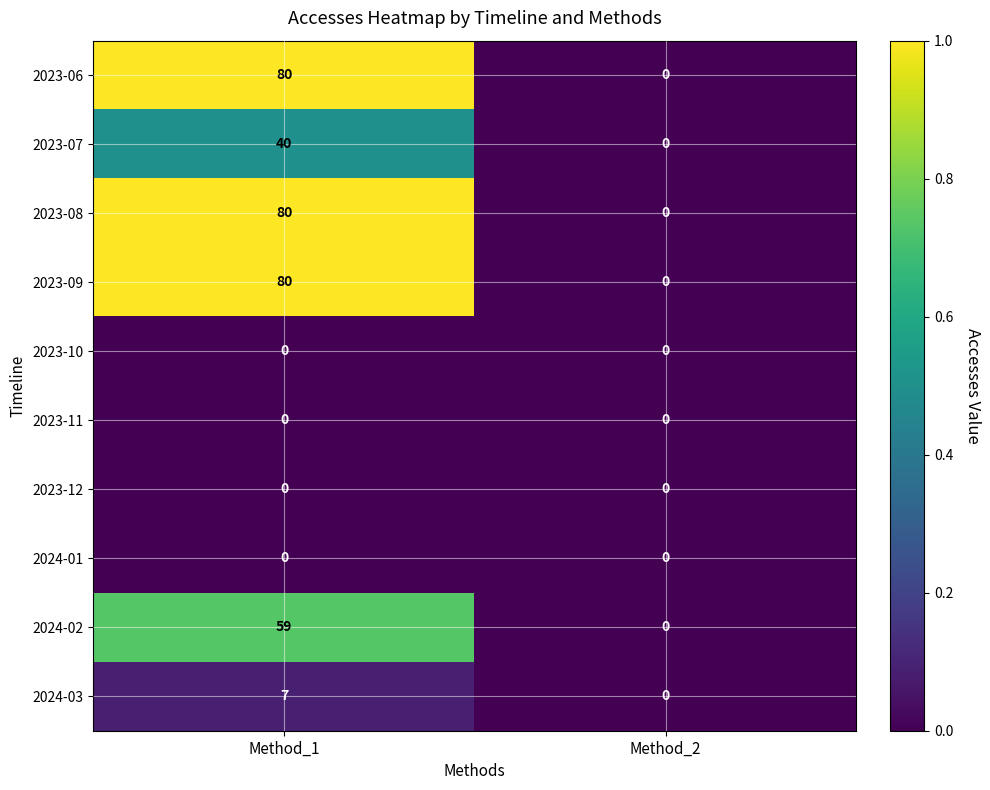

Which label corresponds to the largest value in the chart?

Method_1